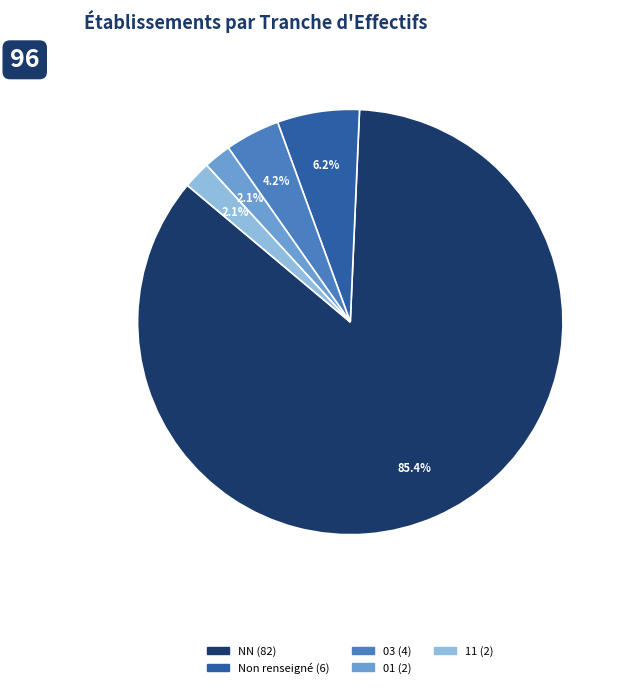

Is there a majority slice in this chart?

Yes